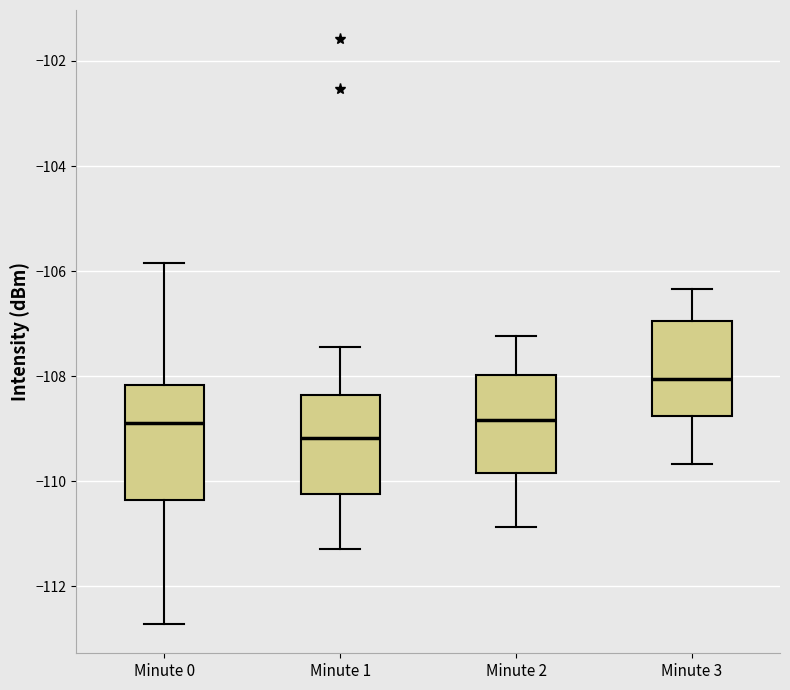

Which box's median line is the lowest?

Minute 1